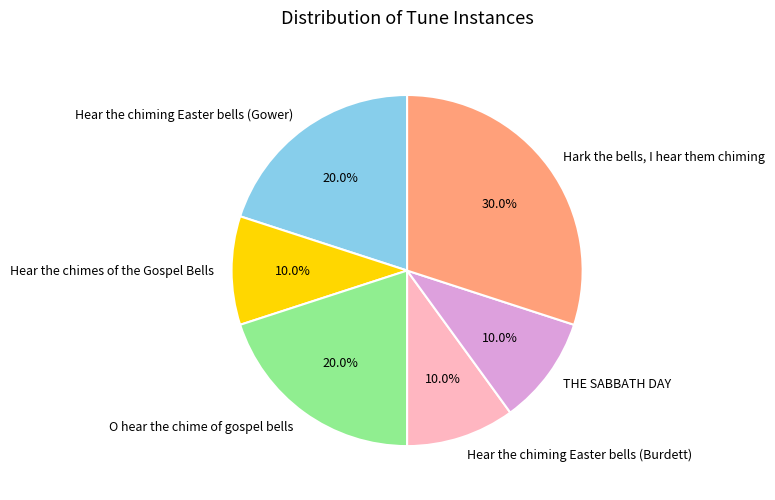

Is O hear the chime of gospel bells the majority of the pie?

No